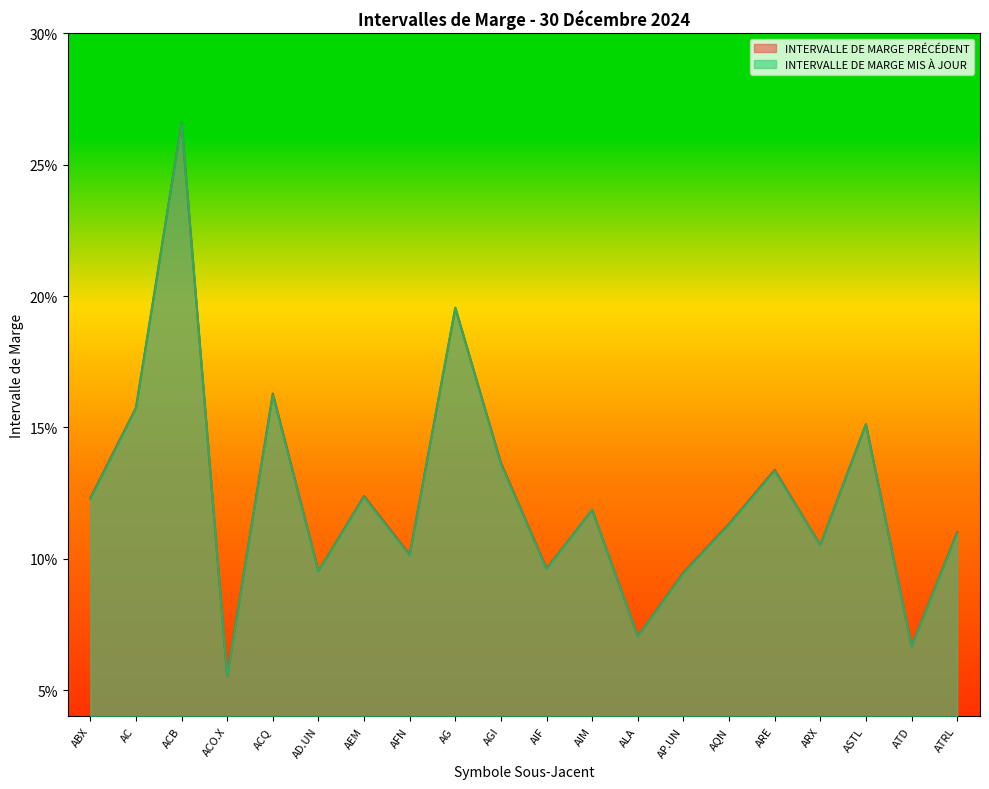

Which category has the highest value in the INTERVALLE DE MARGE PRÉCÉDENT series?

ACB